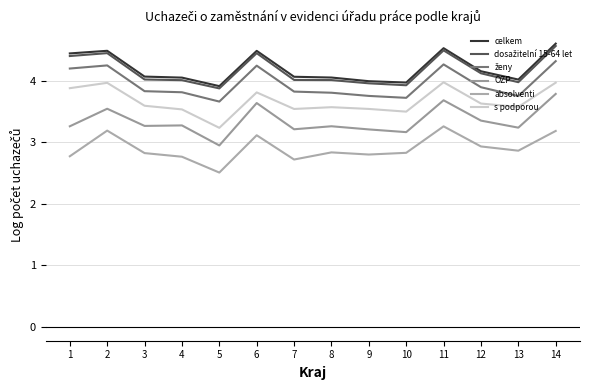

Is the value of absolventi at 7 greater than the value of ženy at 10?

No